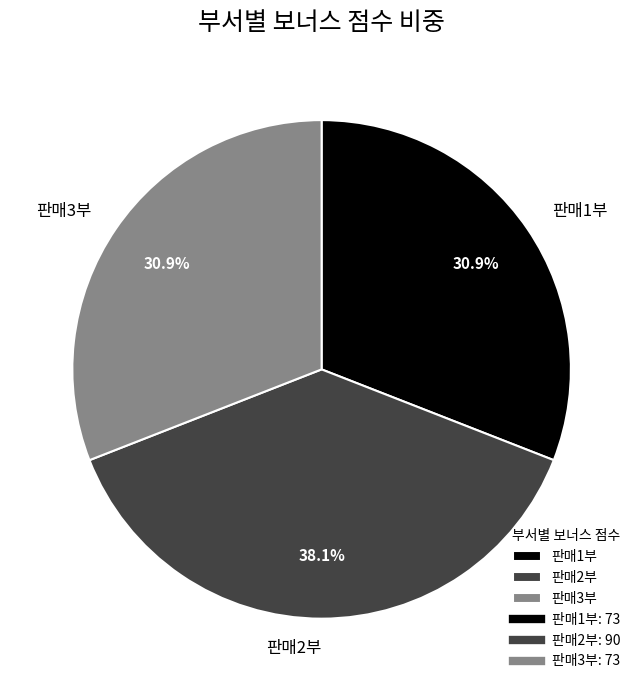

To the nearest percent, what is the average slice percentage?

33%